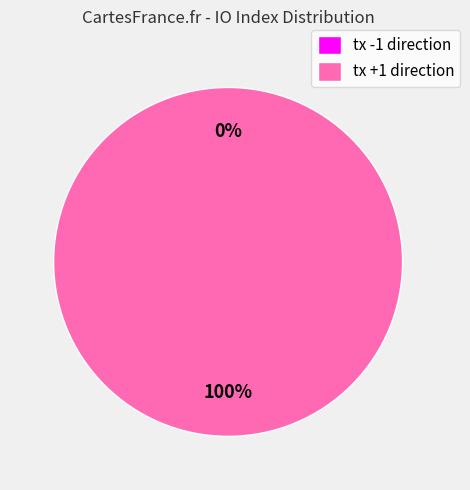

How many slices are in this pie chart?

2